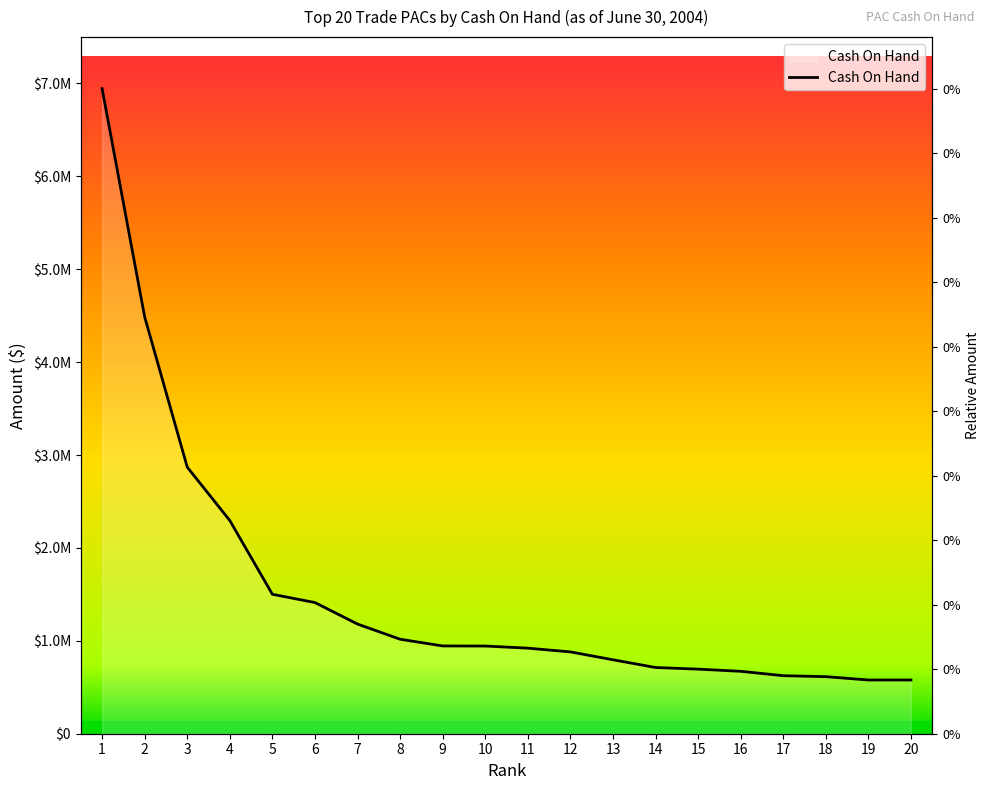

What is the difference between the maximum and minimum values?

6365009.3